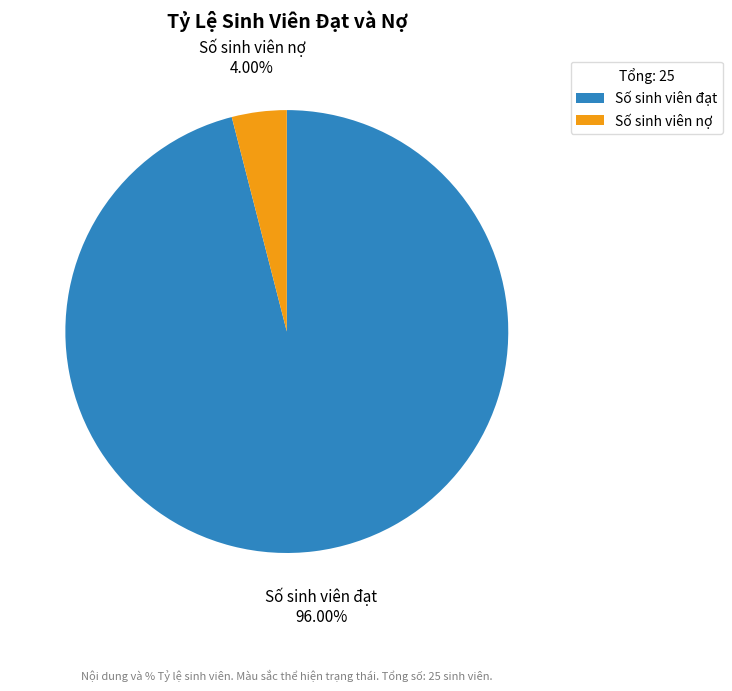

Which category has the smallest portion of the pie?

Số sinh viên nợ